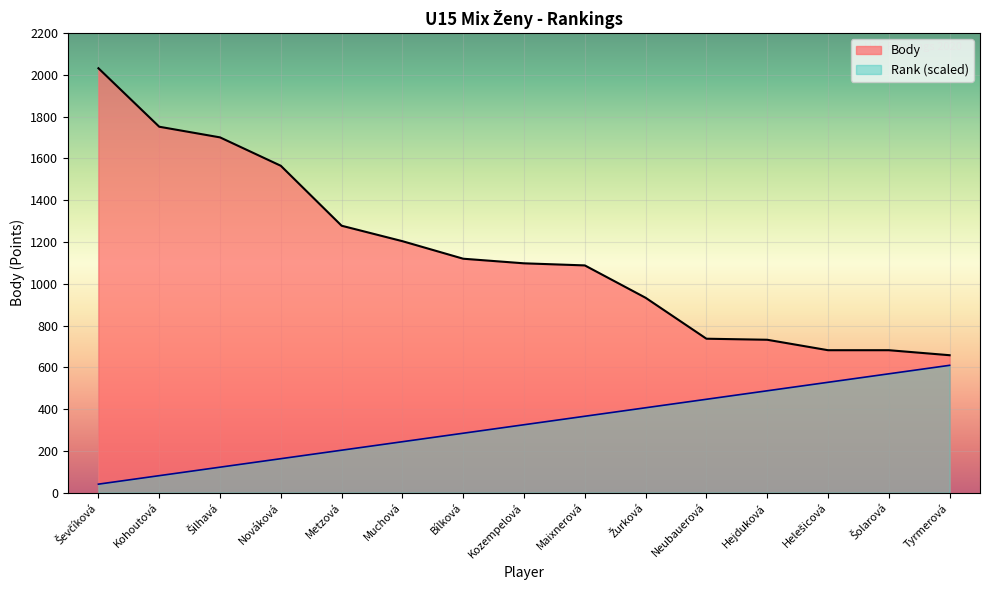

What is the total value across all series at Helešicová?

1210.3